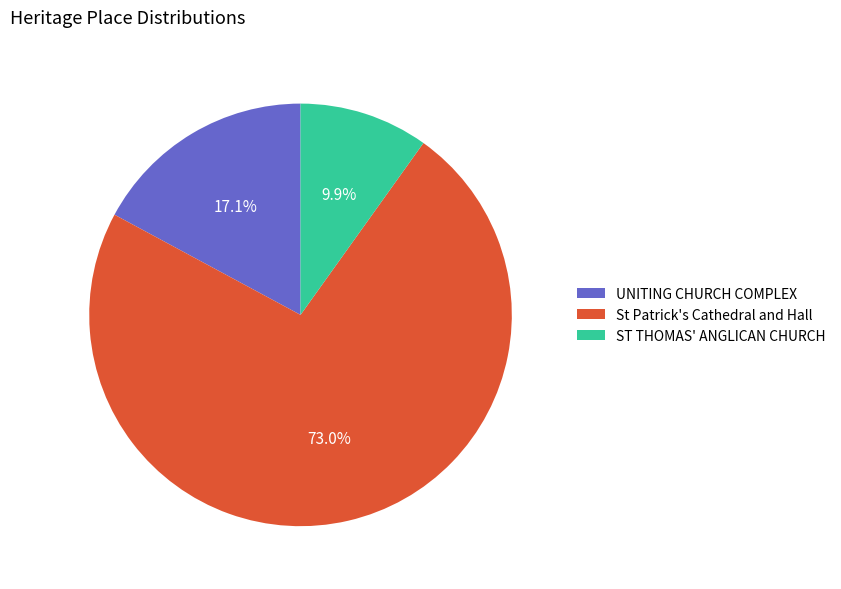

Which has a higher value, UNITING CHURCH COMPLEX or ST THOMAS' ANGLICAN CHURCH?

UNITING CHURCH COMPLEX